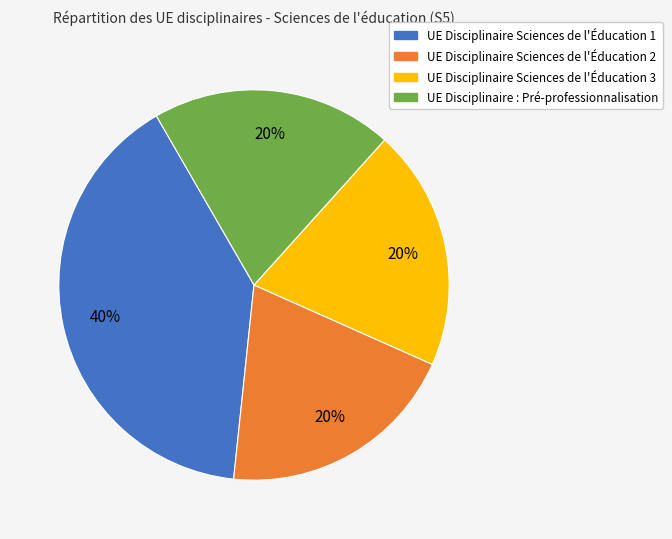

Which slice is the largest?

UE Disciplinaire Sciences de l'Éducation 1